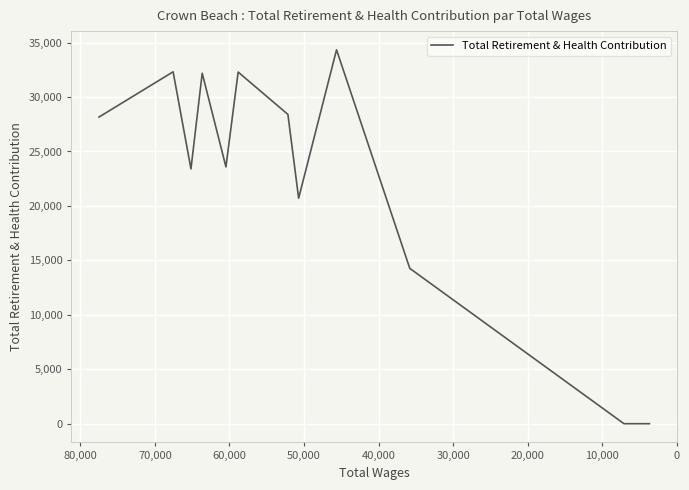

What is the value of the 2nd point from the left?

32319